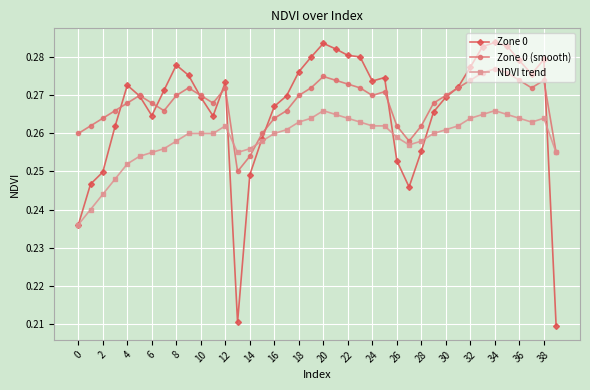

True or false: Zone 0 (smooth) has more than 2 points higher than both neighbors.

True